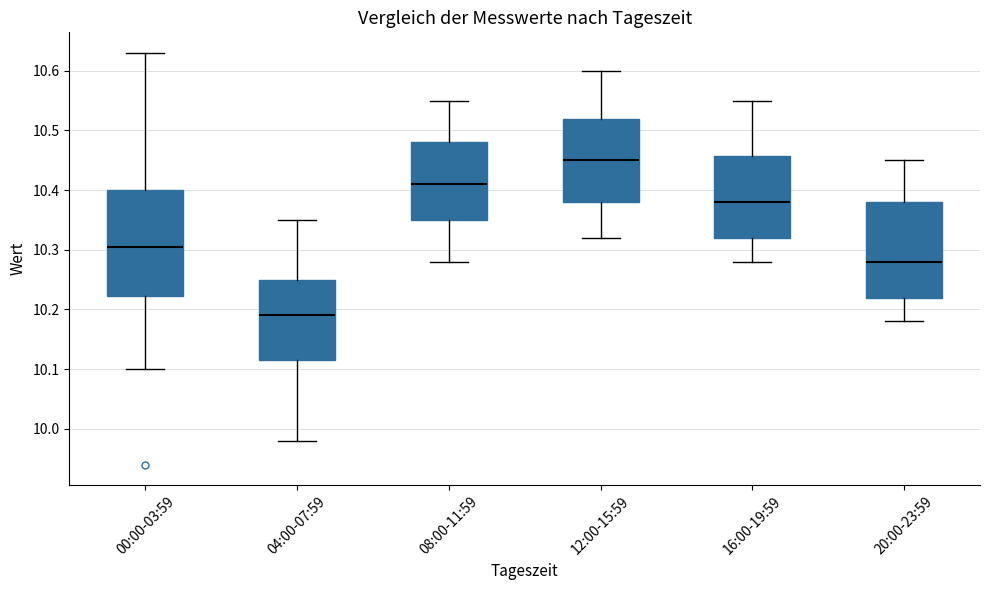

Where is the lower edge of the box for 12:00-15:59 on the y-axis? The values are not printed on the chart, so give them approximately, as read against the axis.

10.38